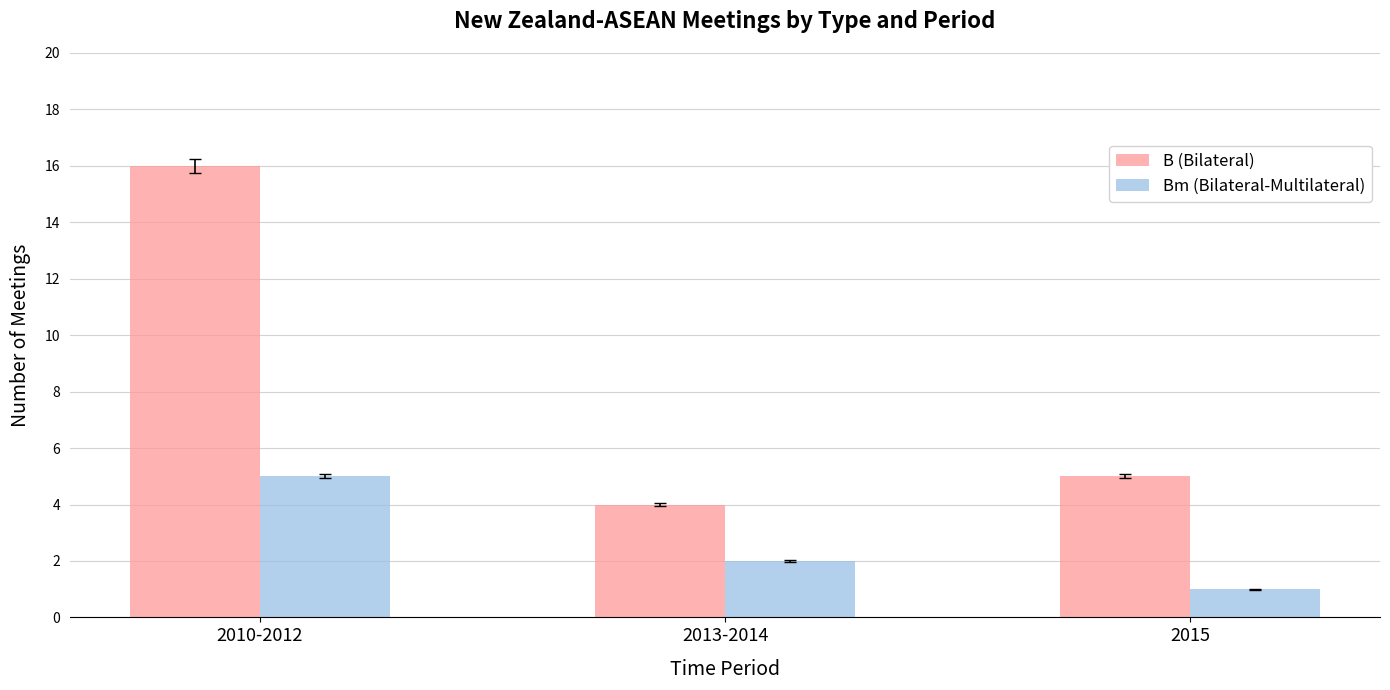

What is the sum of all B (Bilateral) values?

25